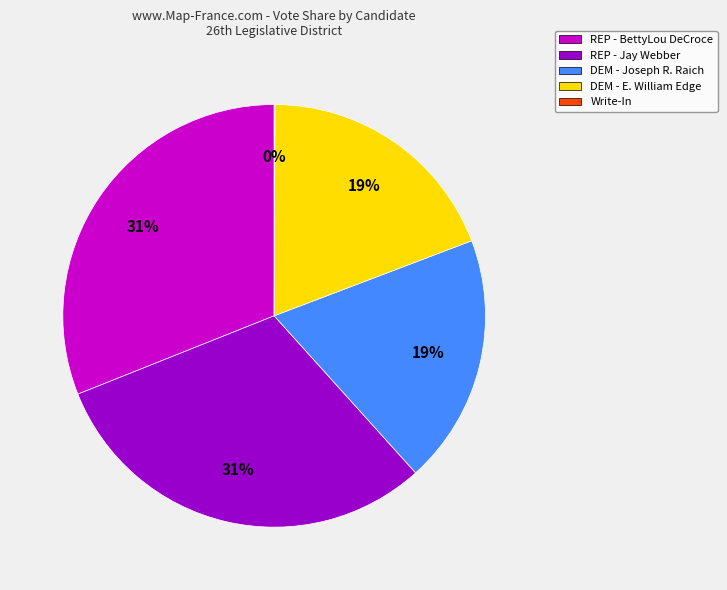

Is there a majority slice in this chart?

No